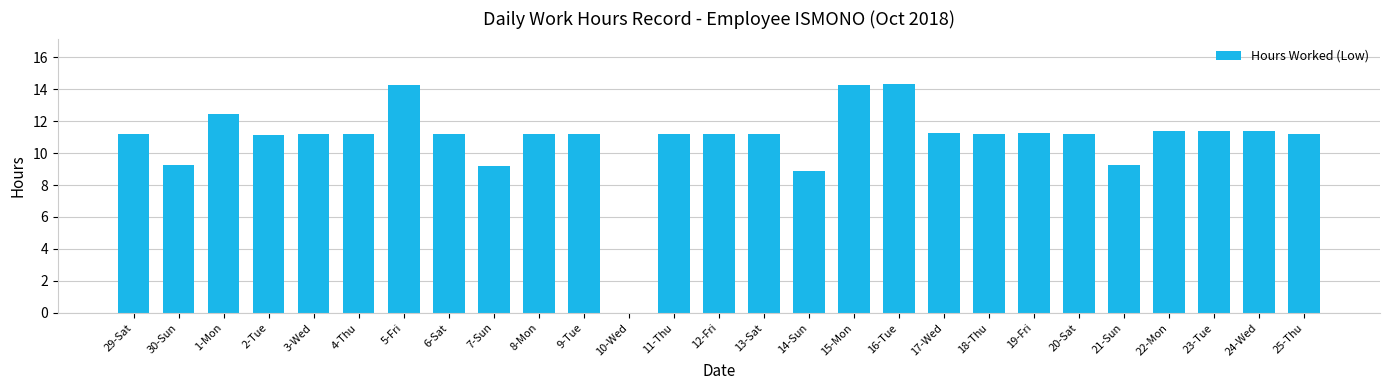

Is it true that the value at 17-Wed is 15.1?

False